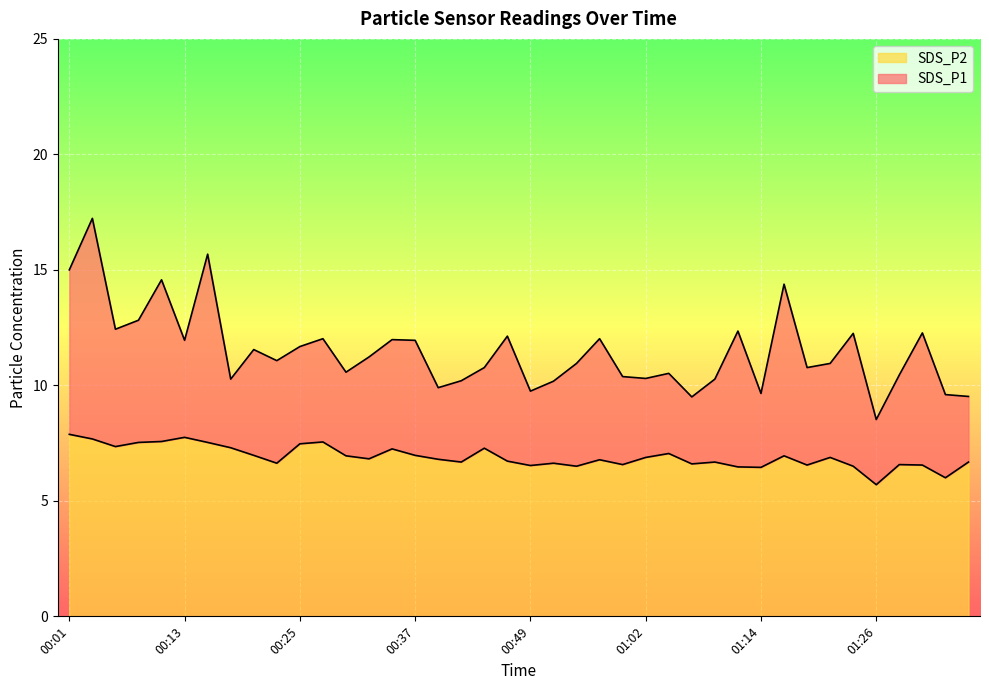

How many data points in SDS_P1 are less than 11?

20